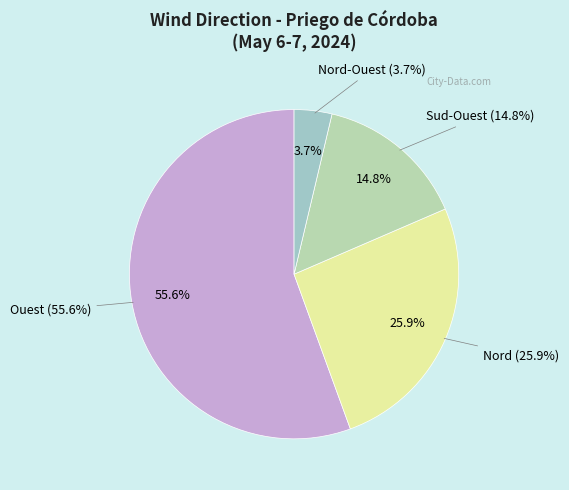

How many slices are in this pie chart?

4